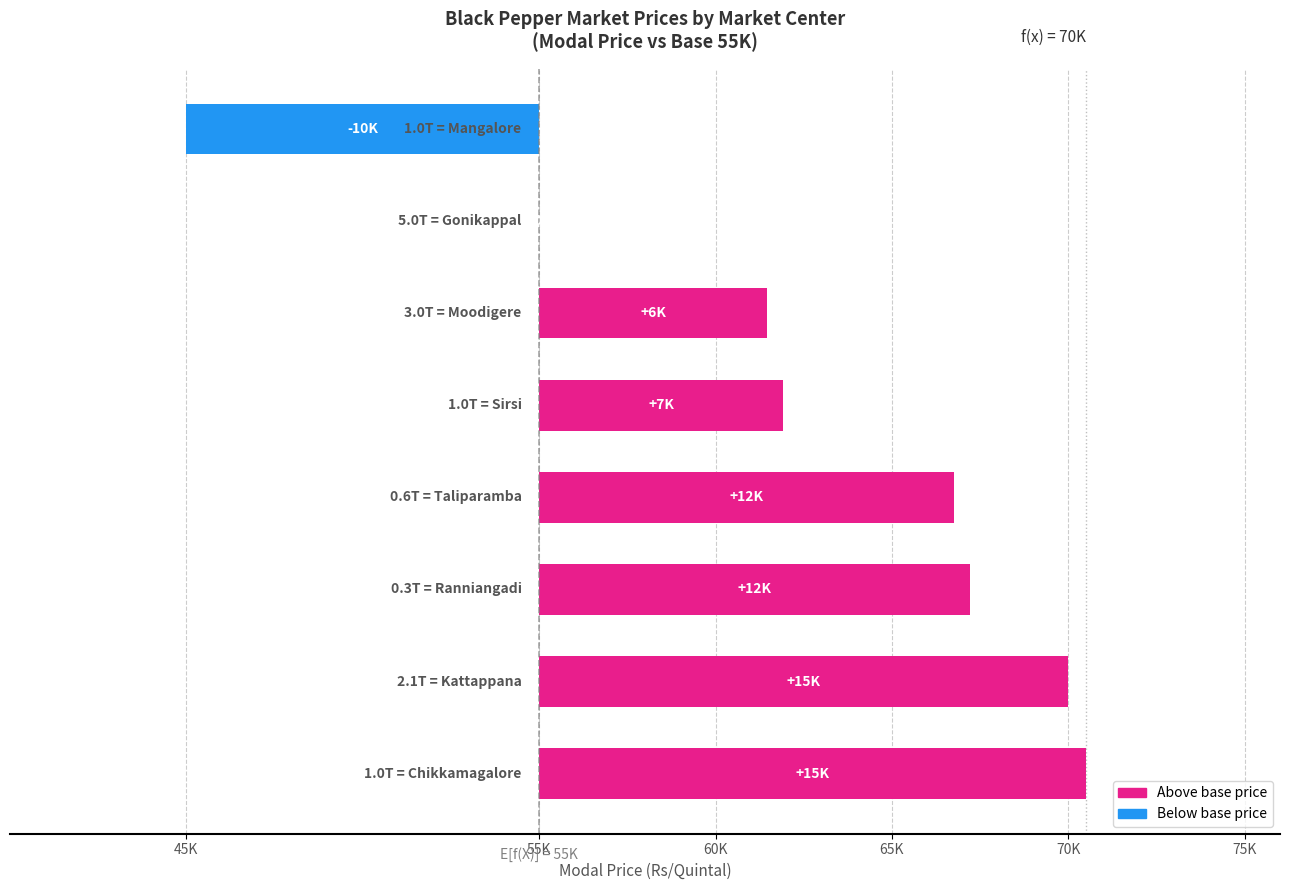

The chart shows a value of 3969 at 60K. True or false?

False